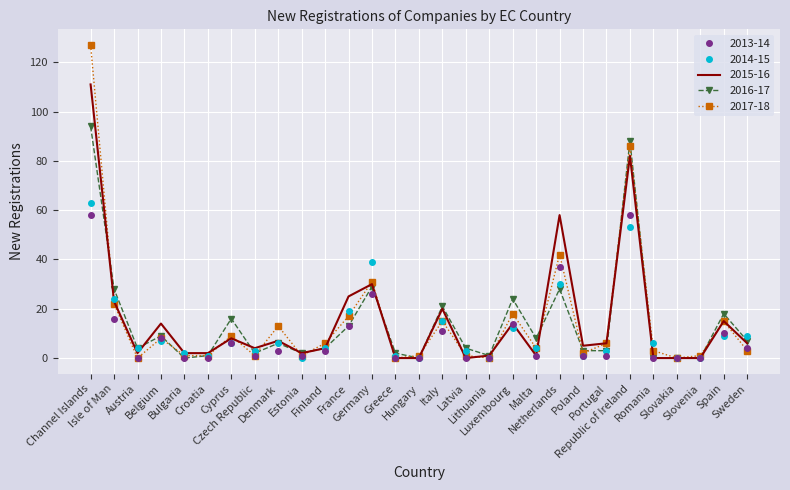

Reading right to left, transcribe all the data shown in this chart.

2013-14: Sweden=4	Spain=10	Slovenia=0	Slovakia=0	Romania=0	Republic of Ireland=58	Portugal=1	Poland=1	Netherlands=37	Malta=1	Luxembourg=14	Lithuania=0	Latvia=0	Italy=11	Hungary=0	Greece=0	Germany=26	France=13	Finland=3	Estonia=1	Denmark=3	Czech Republic=1	Cyprus=6	Croatia=0	Bulgaria=0	Belgium=8	Austria=0	Isle of Man=16	Channel Islands=58
2014-15: Sweden=9	Spain=9	Slovenia=0	Slovakia=0	Romania=6	Republic of Ireland=53	Portugal=3	Poland=1	Netherlands=30	Malta=4	Luxembourg=12	Lithuania=0	Latvia=3	Italy=15	Hungary=0	Greece=1	Germany=39	France=19	Finland=4	Estonia=0	Denmark=6	Czech Republic=3	Cyprus=6	Croatia=1	Bulgaria=2	Belgium=7	Austria=4	Isle of Man=24	Channel Islands=63
2015-16: Sweden=6	Spain=15	Slovenia=0	Slovakia=0	Romania=0	Republic of Ireland=82	Portugal=6	Poland=5	Netherlands=58	Malta=1	Luxembourg=14	Lithuania=1	Latvia=0	Italy=20	Hungary=0	Greece=0	Germany=30	France=25	Finland=4	Estonia=2	Denmark=7	Czech Republic=4	Cyprus=8	Croatia=2	Bulgaria=2	Belgium=14	Austria=2	Isle of Man=23	Channel Islands=111
2016-17: Sweden=7	Spain=18	Slovenia=0	Slovakia=0	Romania=0	Republic of Ireland=88	Portugal=3	Poland=3	Netherlands=28	Malta=8	Luxembourg=24	Lithuania=1	Latvia=4	Italy=21	Hungary=0	Greece=2	Germany=29	France=13	Finland=4	Estonia=2	Denmark=6	Czech Republic=2	Cyprus=16	Croatia=1	Bulgaria=0	Belgium=9	Austria=4	Isle of Man=28	Channel Islands=94
2017-18: Sweden=3	Spain=15	Slovenia=1	Slovakia=0	Romania=3	Republic of Ireland=86	Portugal=6	Poland=2	Netherlands=42	Malta=4	Luxembourg=18	Lithuania=0	Latvia=1	Italy=15	Hungary=1	Greece=0	Germany=31	France=17	Finland=6	Estonia=1	Denmark=13	Czech Republic=1	Cyprus=9	Croatia=1	Bulgaria=1	Belgium=8	Austria=0	Isle of Man=22	Channel Islands=127